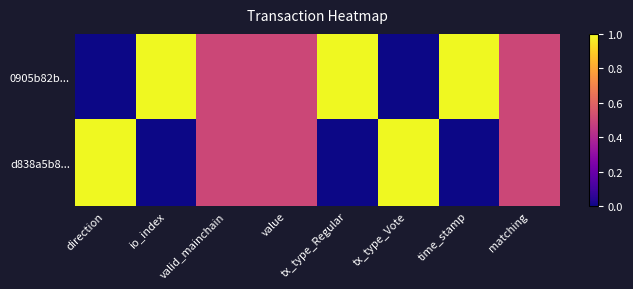

At which category is the sum across all series the highest?

direction